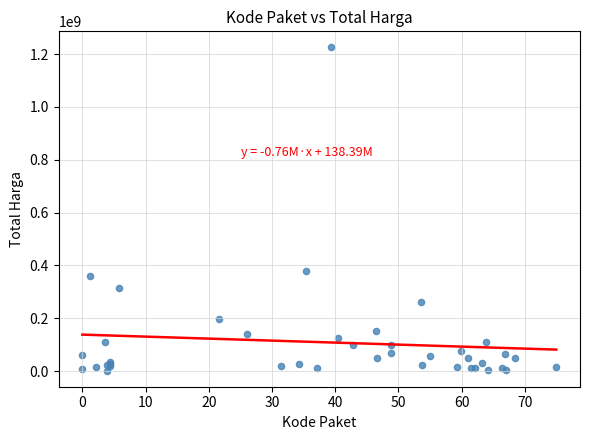

What Y value in the scatter plot is closest to 613538875?

379075000